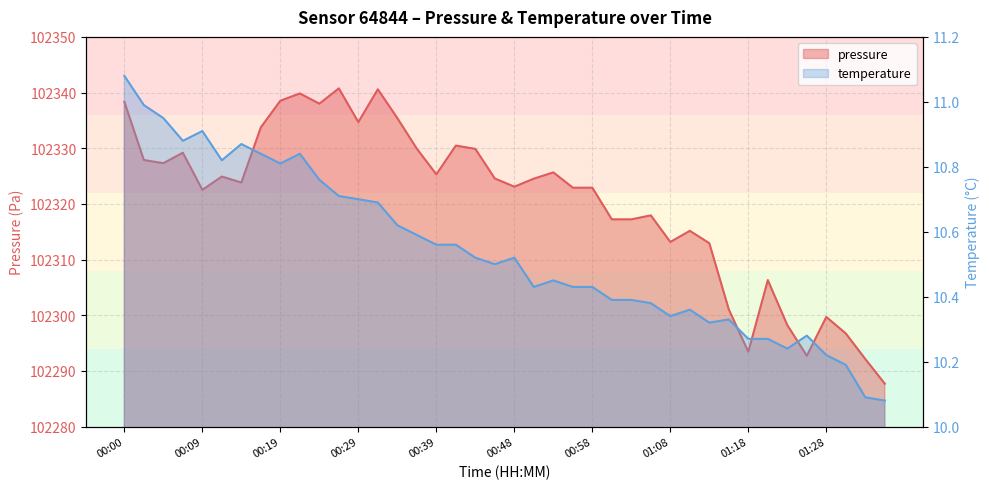

List the labels in order of temperature value, largest first.

00:00, 00:02, 00:05, 00:09, 00:07, 00:14, 00:17, 00:22, 00:12, 00:19, 00:24, 00:26, 00:29, 00:31, 00:34, 00:36, 00:39, 00:41, 00:43, 00:48, 00:46, 00:53, 00:51, 00:56, 00:58, 01:01, 01:03, 01:05, 01:11, 01:08, 01:16, 01:13, 01:26, 01:18, 01:21, 01:23, 01:28, 01:31, 01:33, 01:36